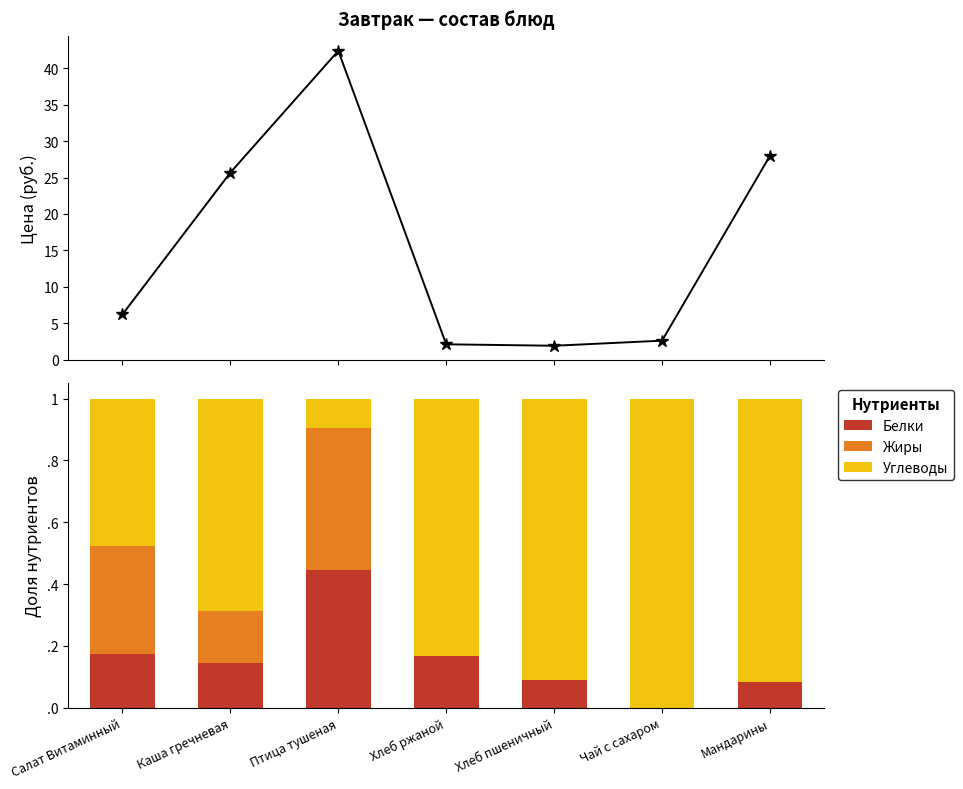

What is the minimum value for Углеводы?

0.1